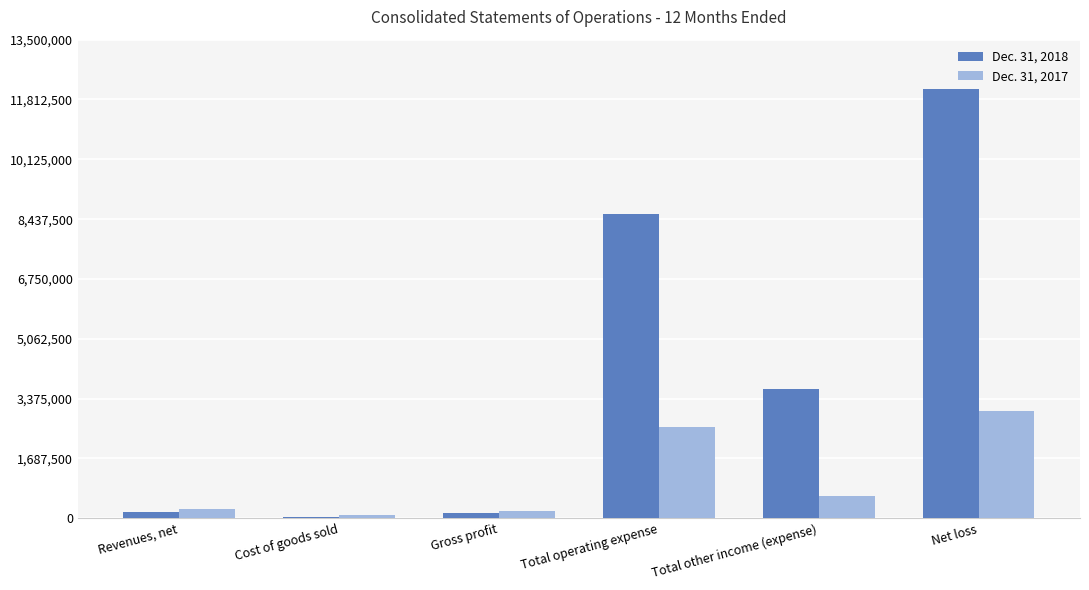

How many distinct data groups are displayed?

2